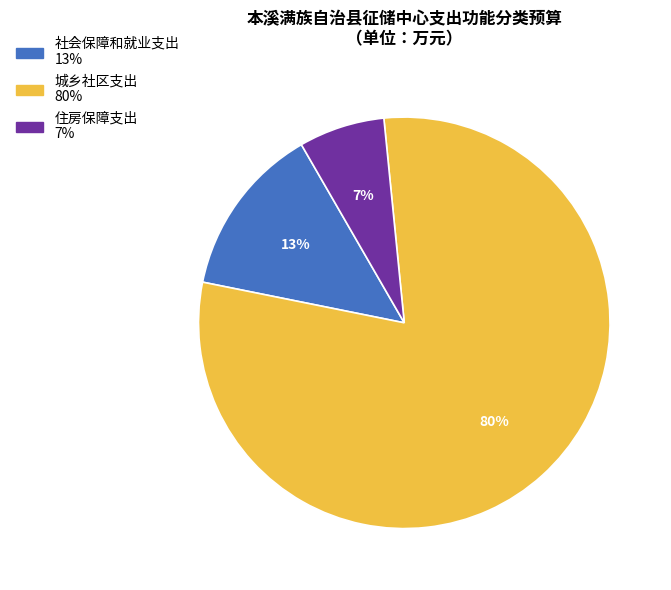

The 社会保障和就业支出 slice represents 3% of the pie. True or false?

False